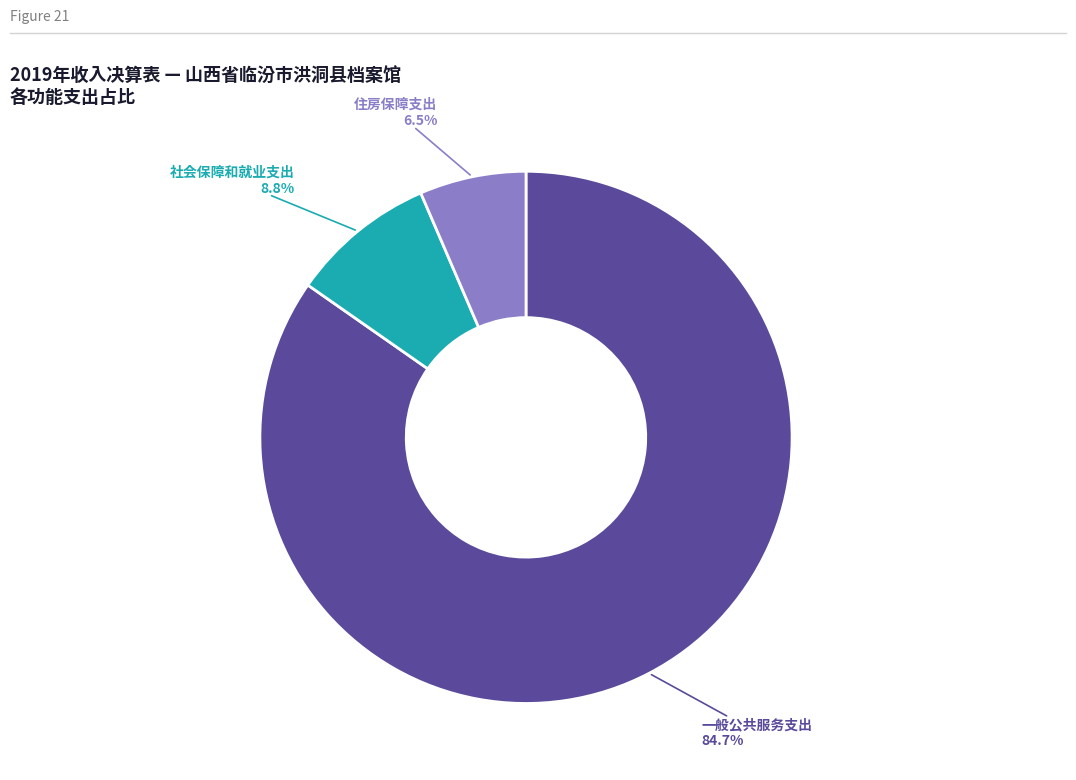

Does any single category account for the majority?

Yes